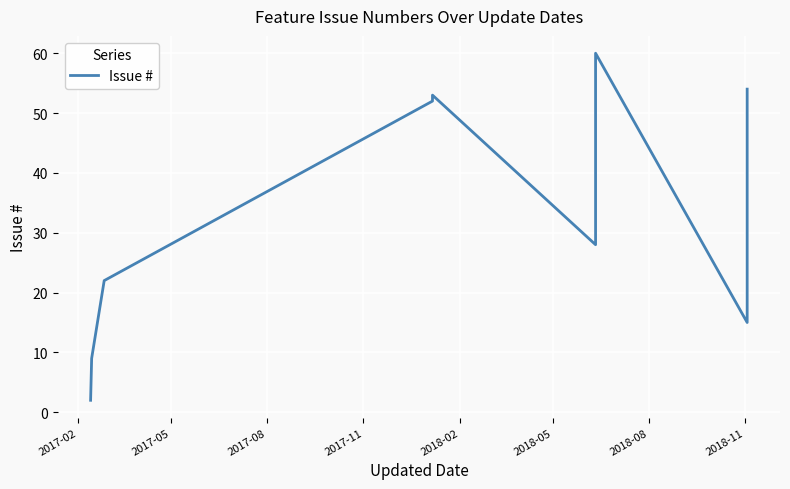

What is the smallest value displayed?

2